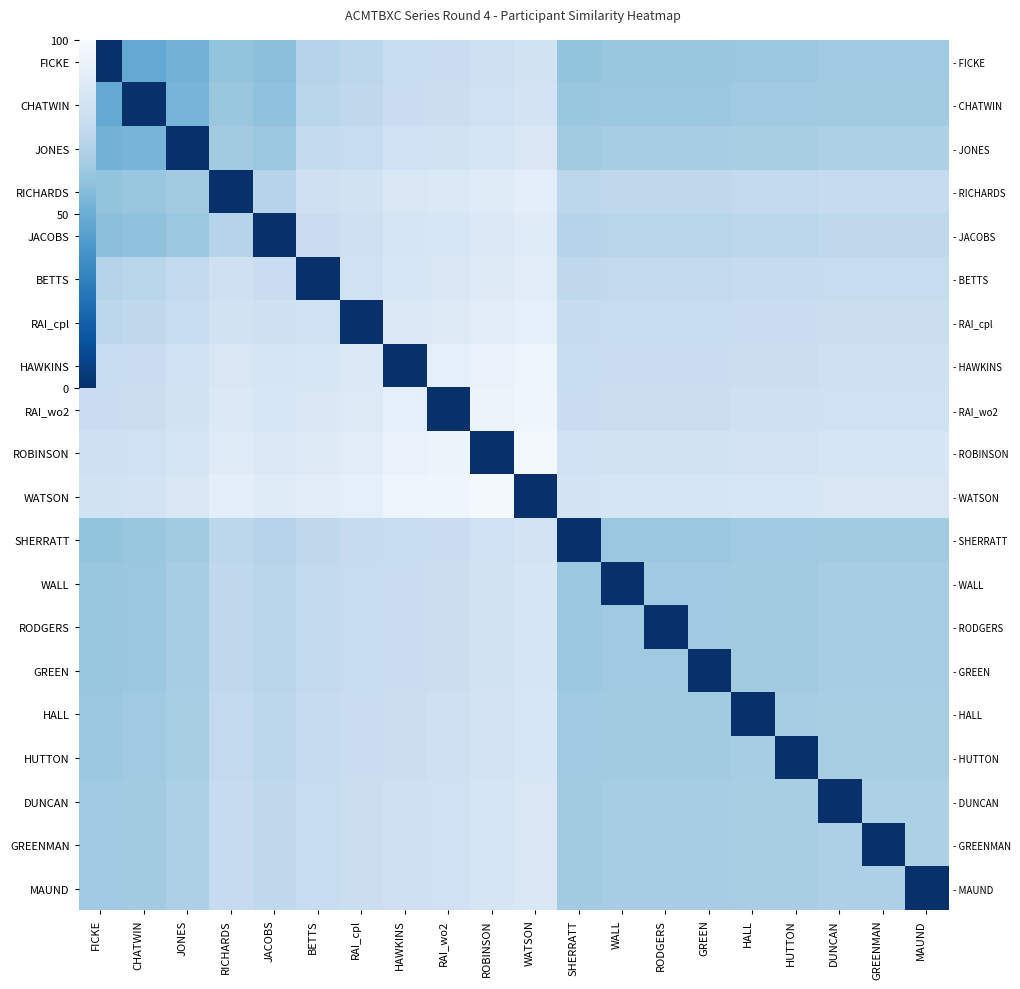

Is it true that RAI_wo2 equals 47 at HAWKINS?

False